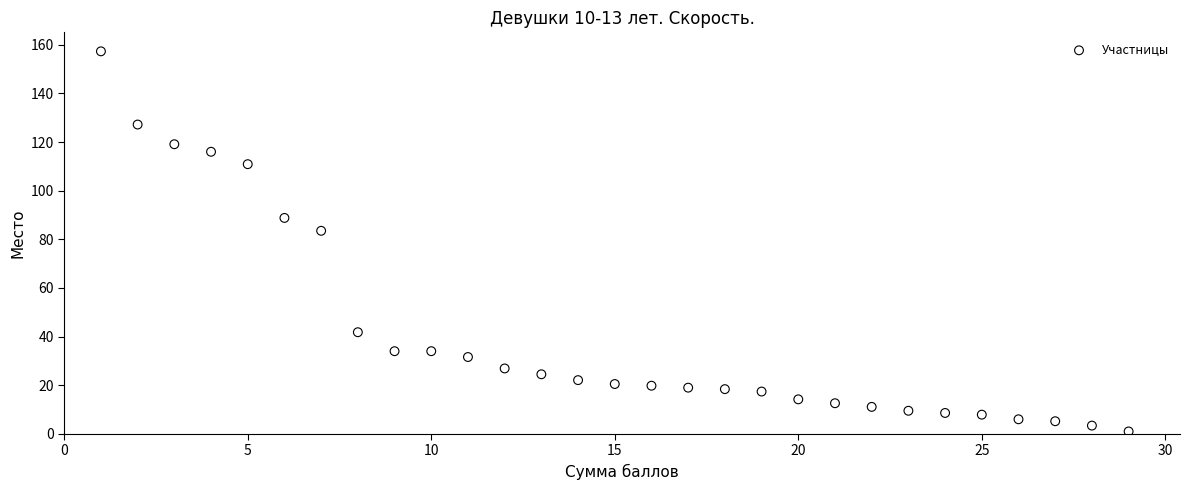

What is the range of X values (max minus min)?

28.0